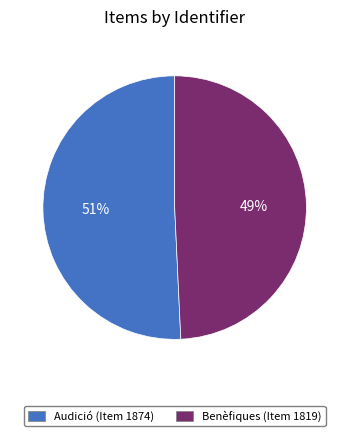

Rank the categories by value from lowest to highest.

Benèfiques (Item 1819), Audició (Item 1874)